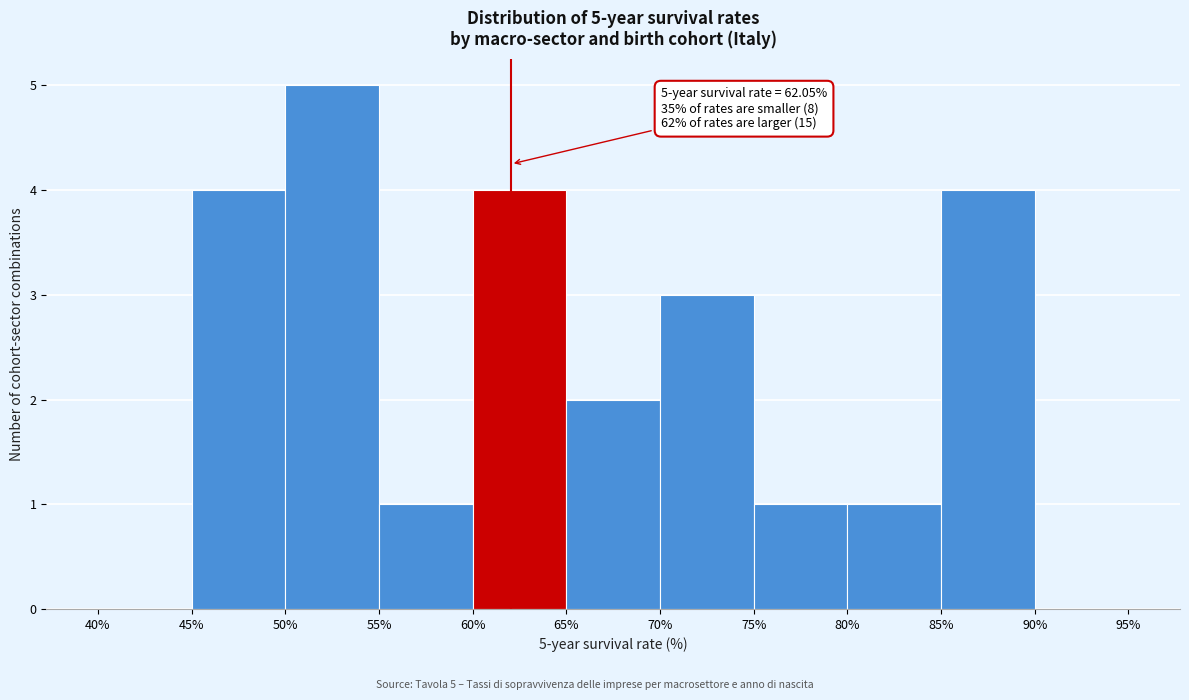

Over which range of the x-axis is the bar tallest?

50% to 55%